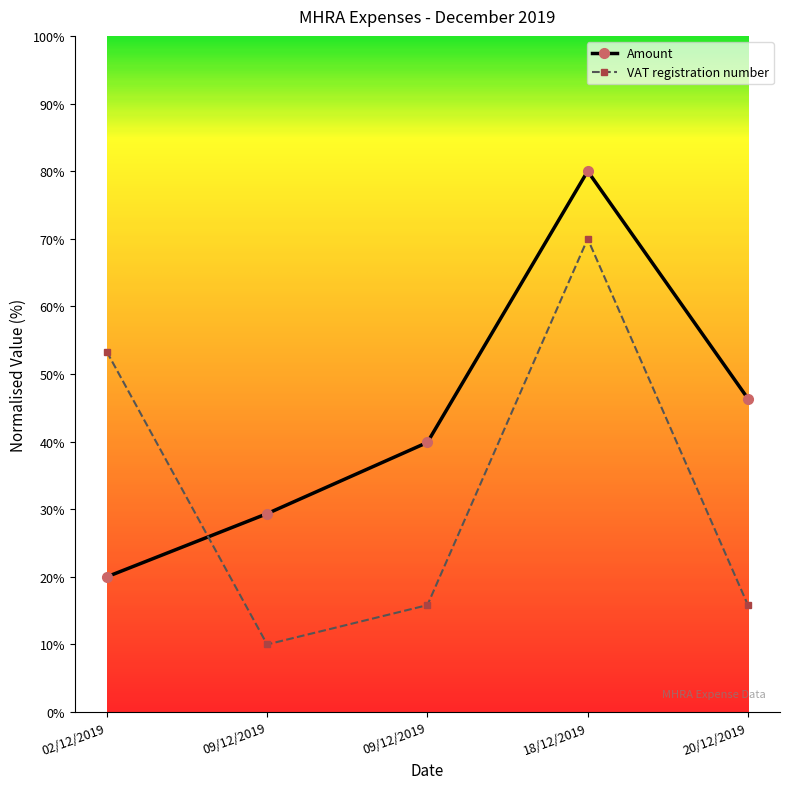

True or false: Amount has more than 2 interior local peaks.

False